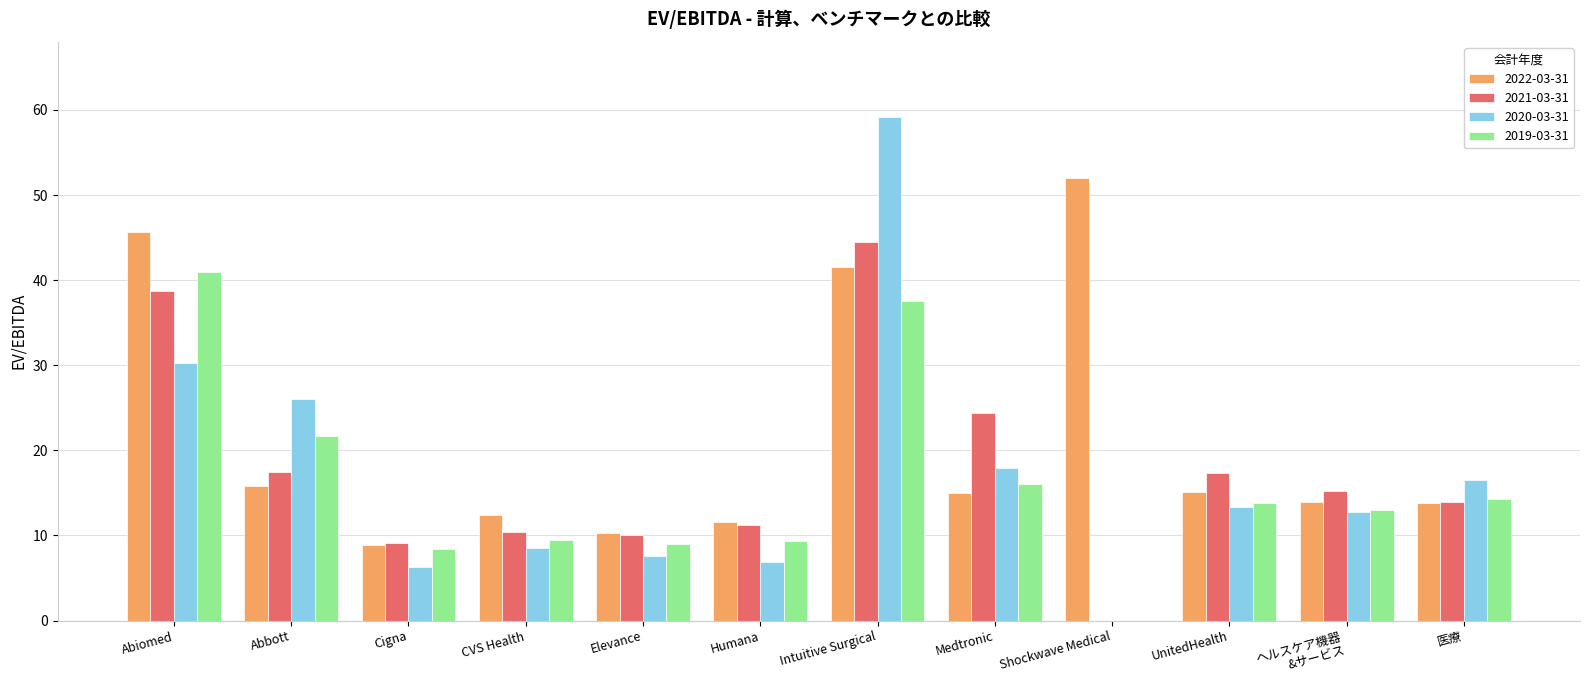

What is the sum of all 2021-03-31 values?

212.5